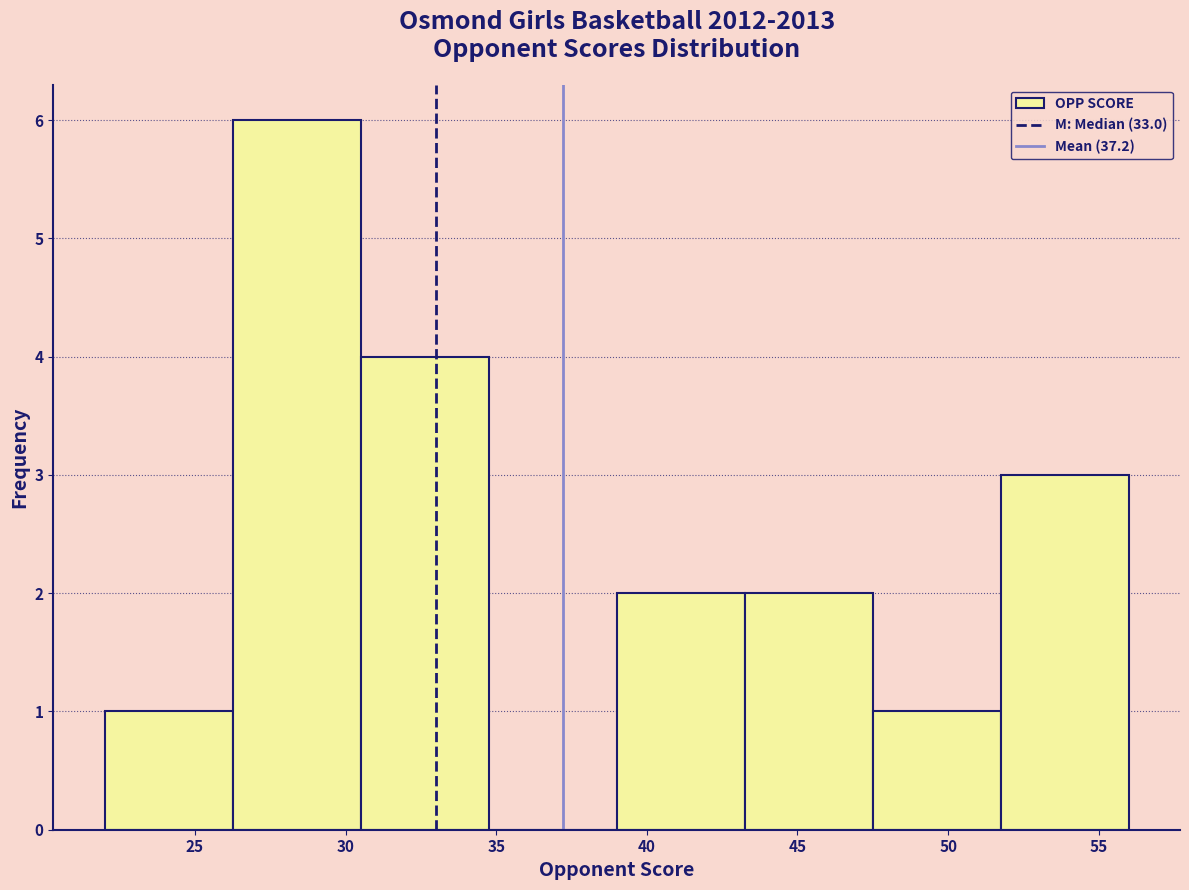

Reading left to right, transcribe this chart: for each bar, give the range it covers on the x-axis and its height. Neither the bar edges nor the heights are printed on the chart, so give them approximately, as read against the axes.

22.00 to 26.25: 1
26.25 to 30.50: 6
30.50 to 34.75: 4
34.75 to 39.00: 0
39.00 to 43.25: 2
43.25 to 47.50: 2
47.50 to 51.75: 1
51.75 to 56.00: 3